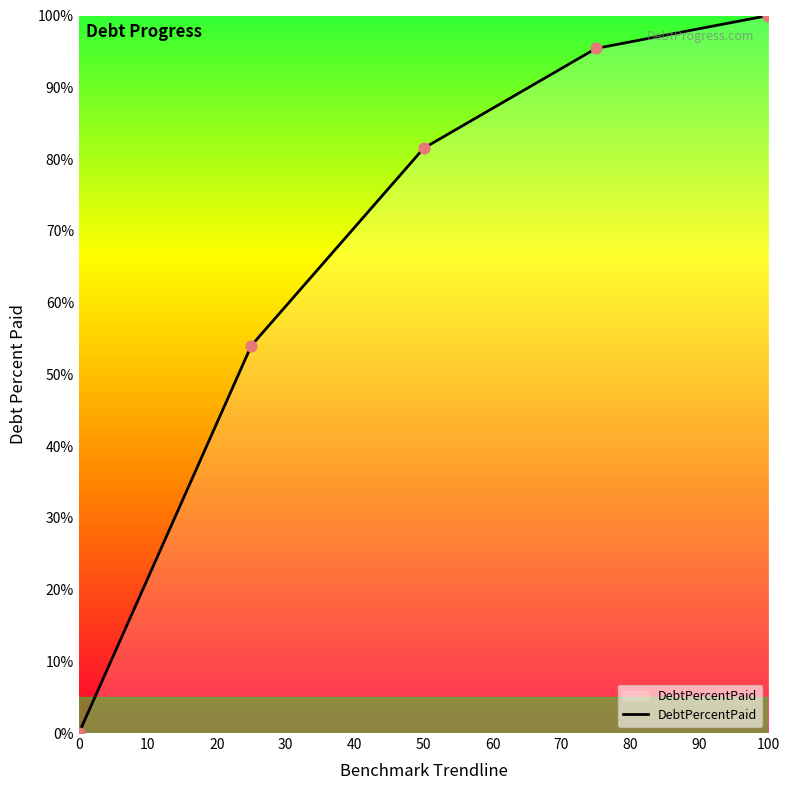

What is the maximum value shown in the chart?

100.0